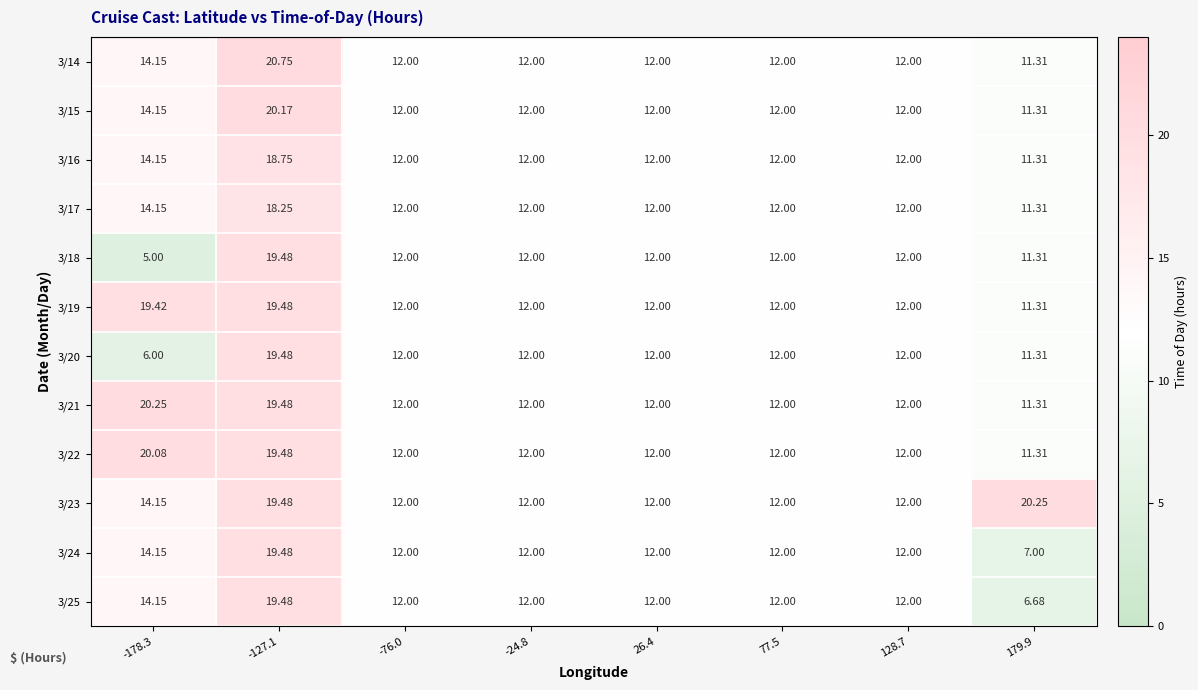

Is the value of 3/16 at -24.8 greater than the value of 3/20 at -127.1?

No